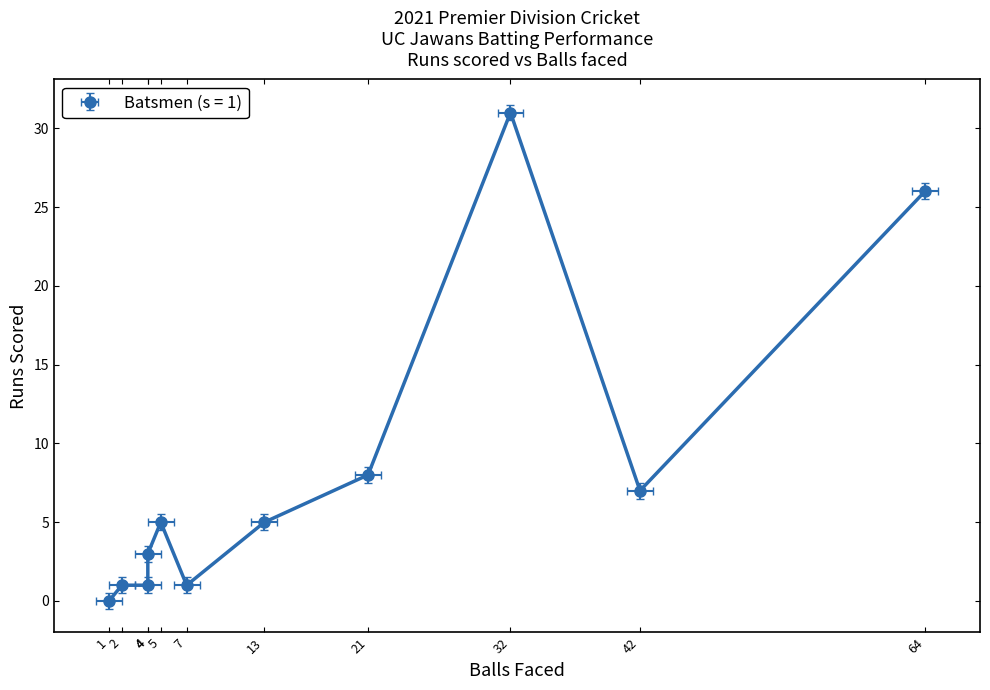

Does the chart have visible grid lines?

No